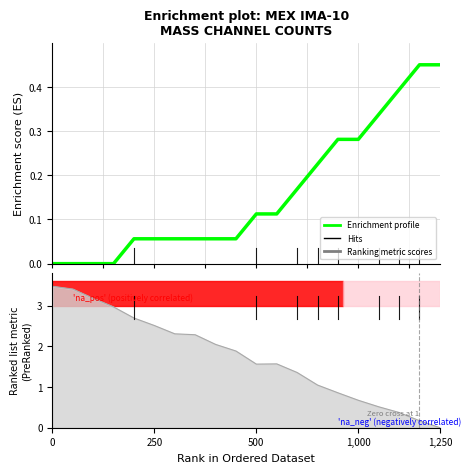

Is it true that the value at 1,250 is 0.1?

False